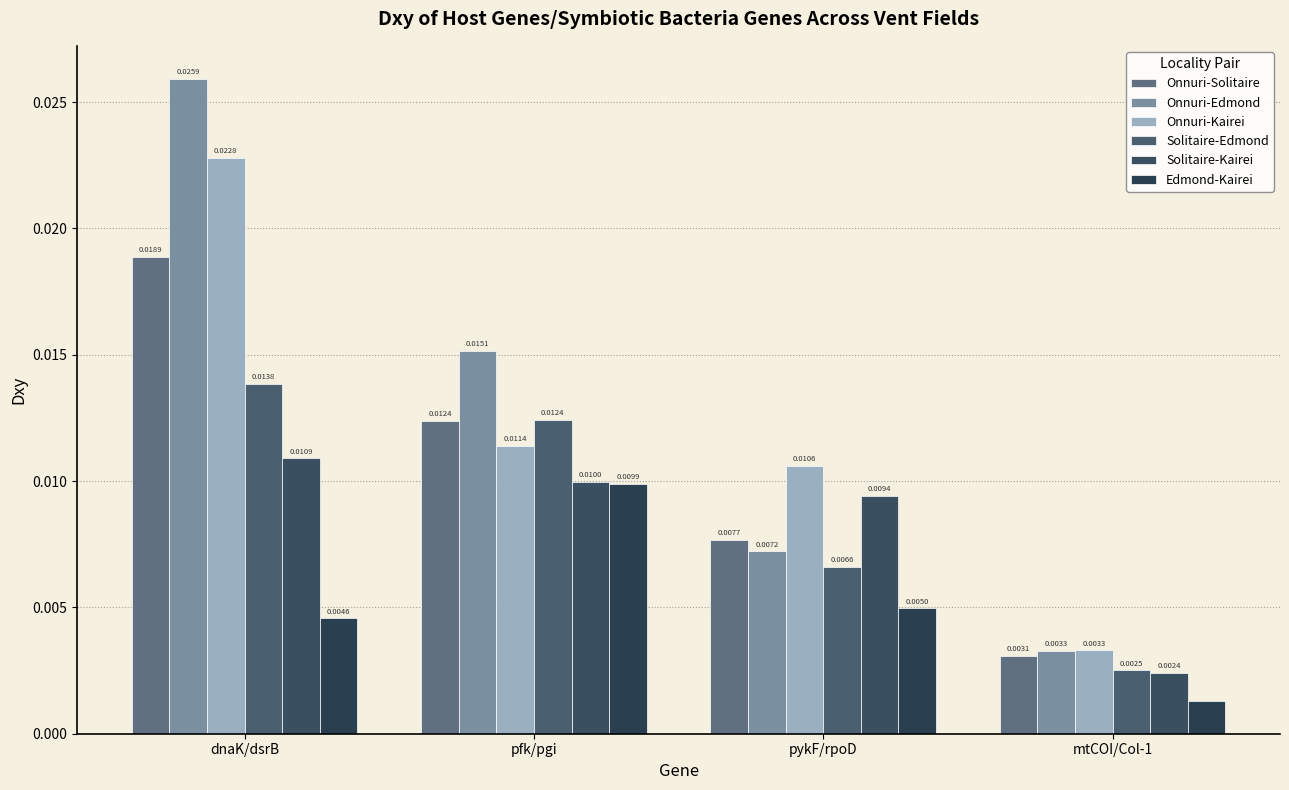

Which series changed the most between dnaK/dsrB and mtCOI/Col-1?

Onnuri-Edmond